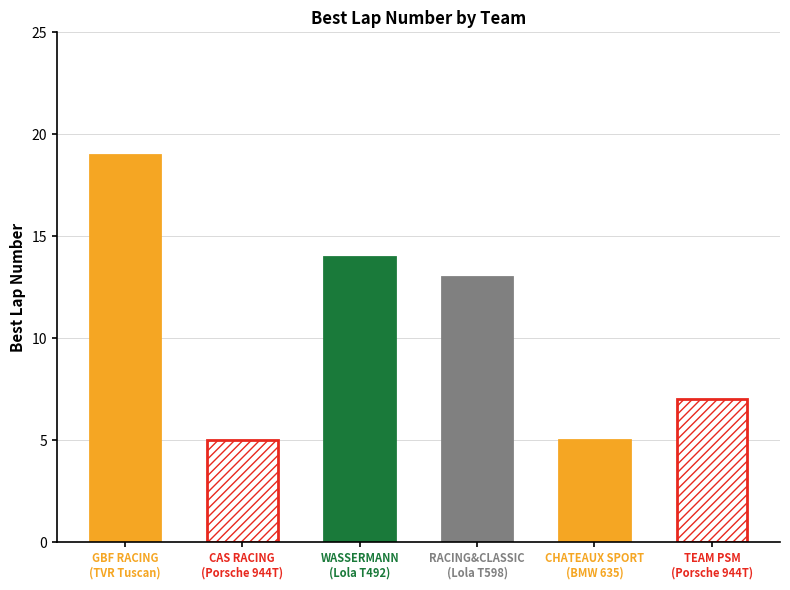

Reading right to left, what are all the values shown in this chart?

J2=7	I=5	JR=13	IR=14	J2=5	J2=19